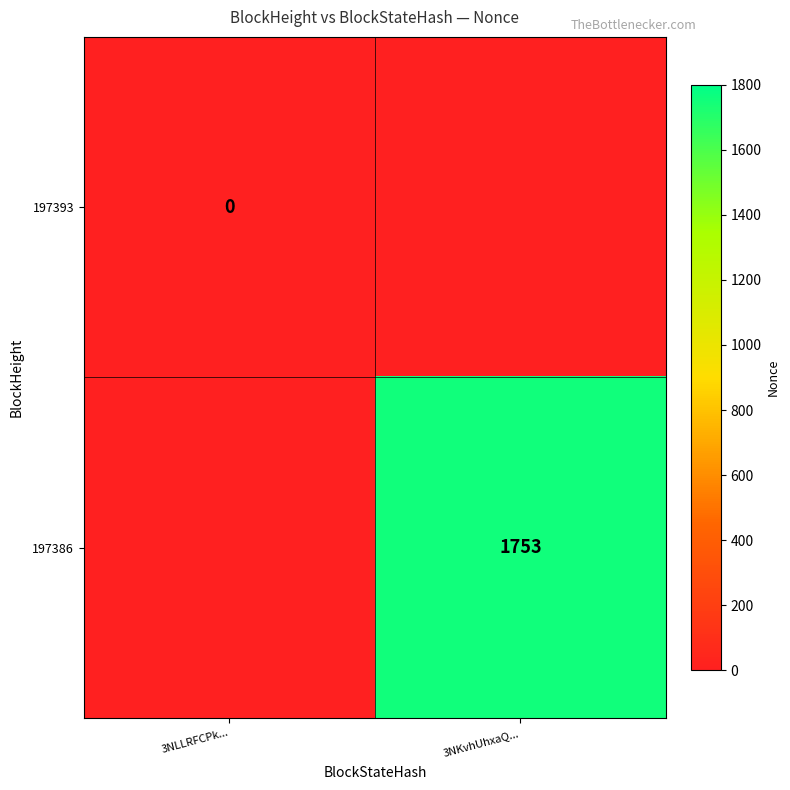

The value of 197386 at 3NKvhUhxaQ... is 2383. True or false?

False